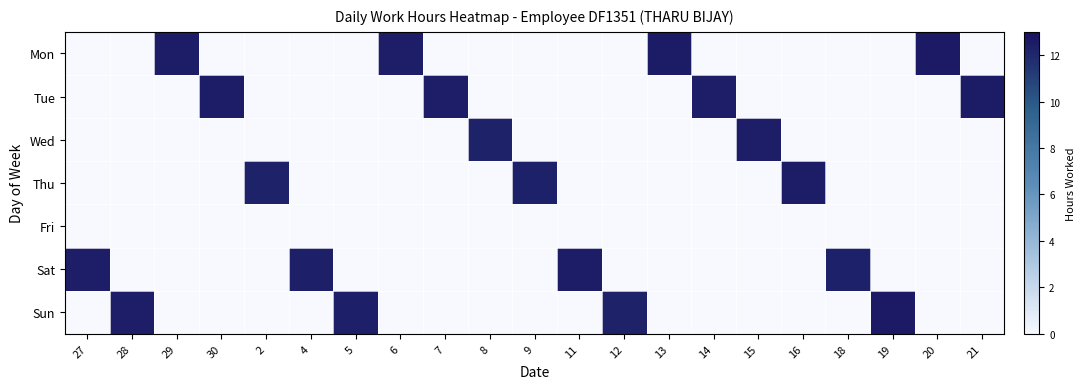

Which category has the highest value across all series?

20